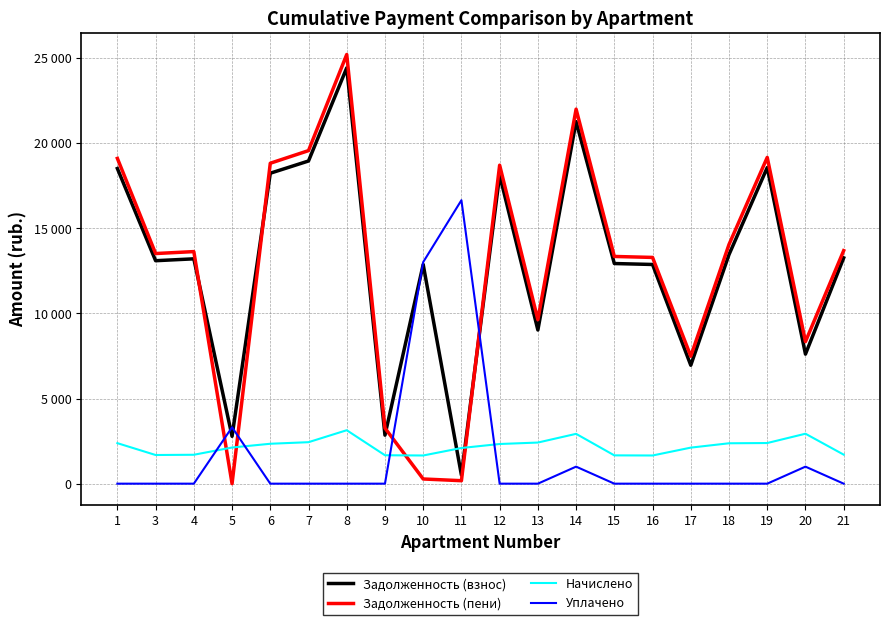

At which category is the sum across all series the highest?

8